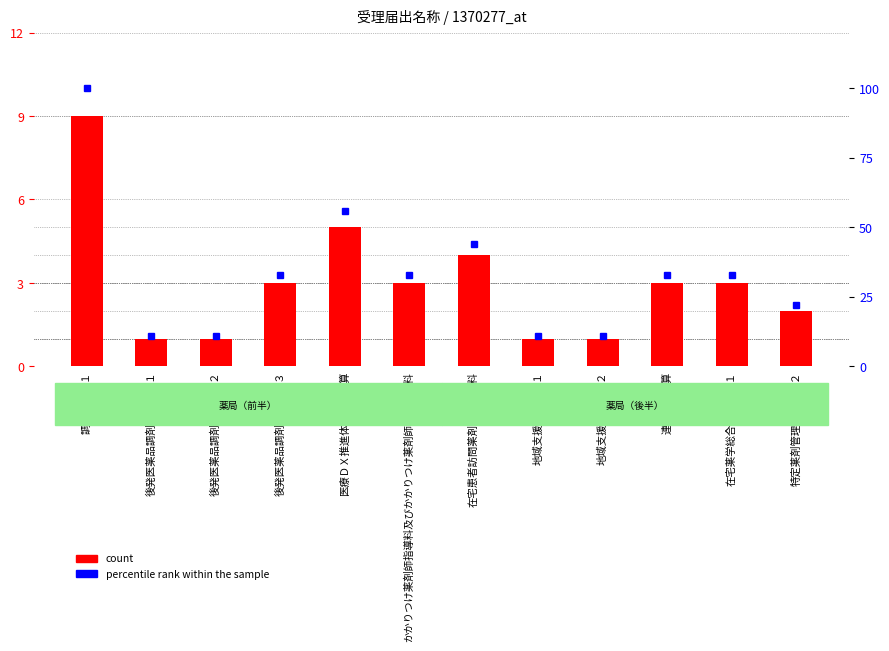

What value does the count series have at 後発医薬品調剤体制加算３?

3